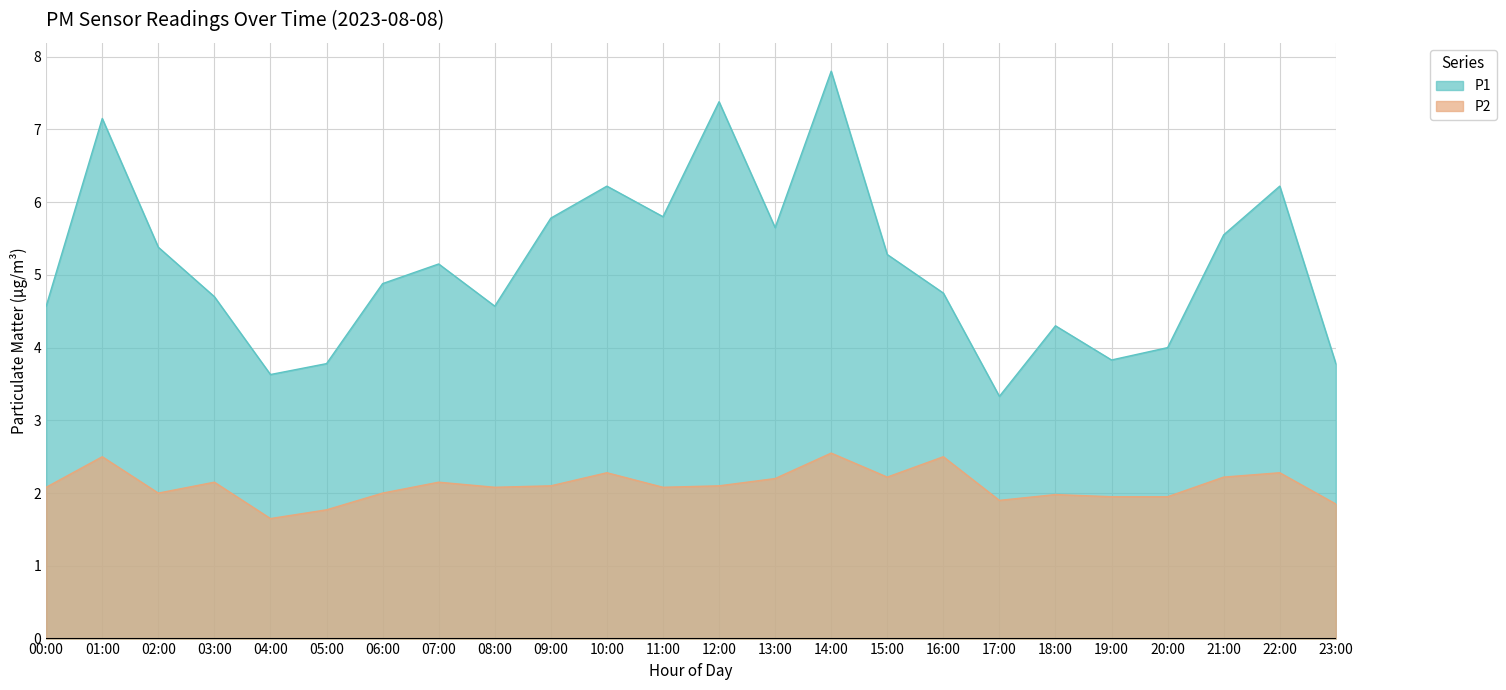

What are all the series names shown in the legend?

P1, P2